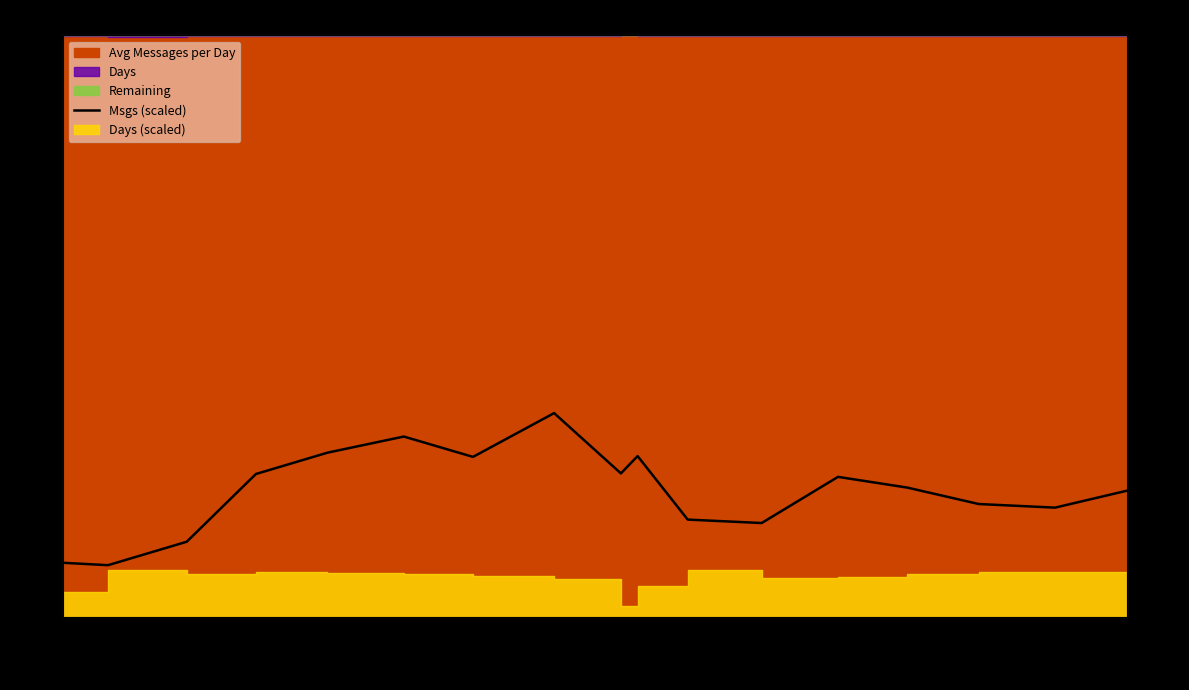

What is the label of the 12th point from the right?

May
2010